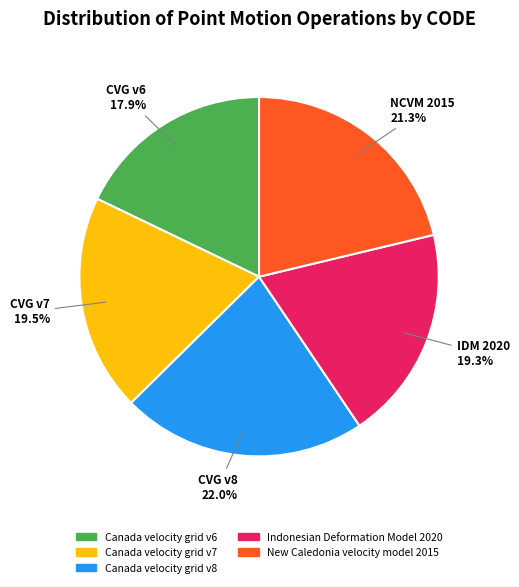

Approximately how many times larger is the value at New Caledonia velocity model 2015 compared to Canada velocity grid v6?

1.2